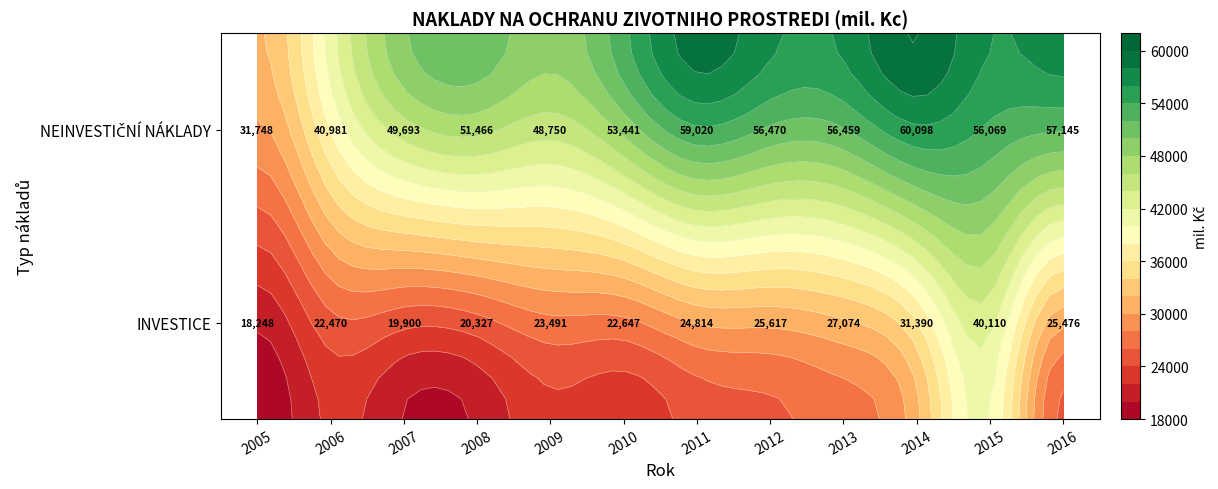

What is the difference between the second highest and second lowest values in the NEINVESTICNI NAKLADY series?

18038.6